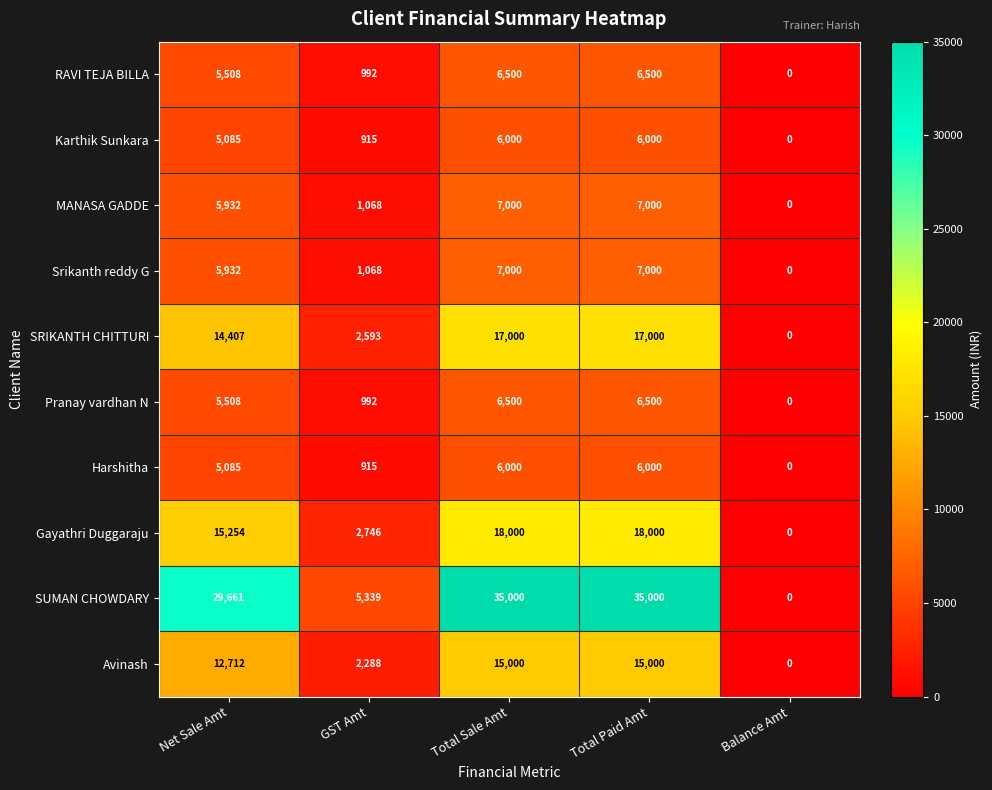

How many data points does each series have?

5